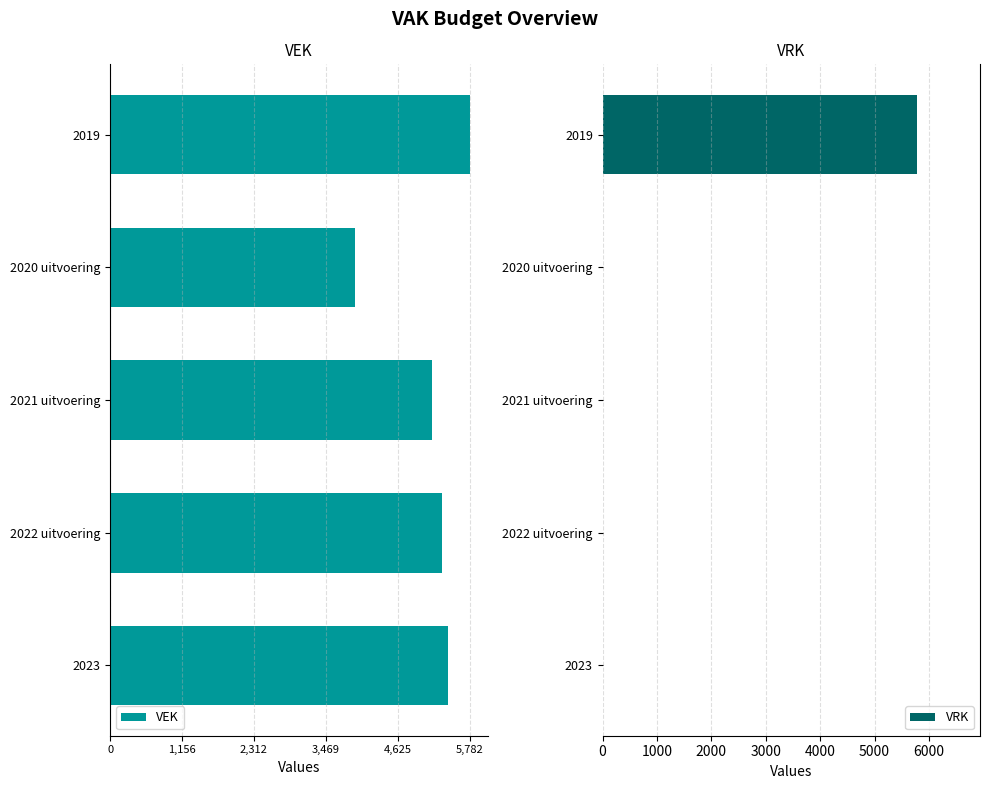

What are all the series names shown in the legend?

VEK, VRK